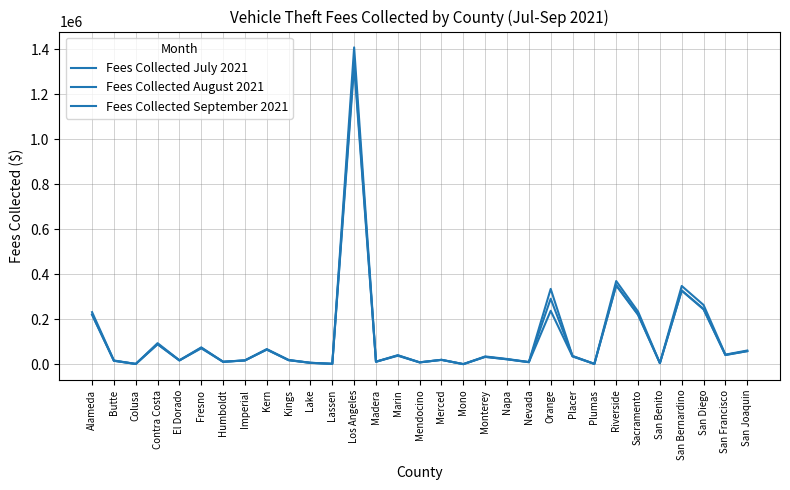

Is this an area chart (filled region under the line)?

No